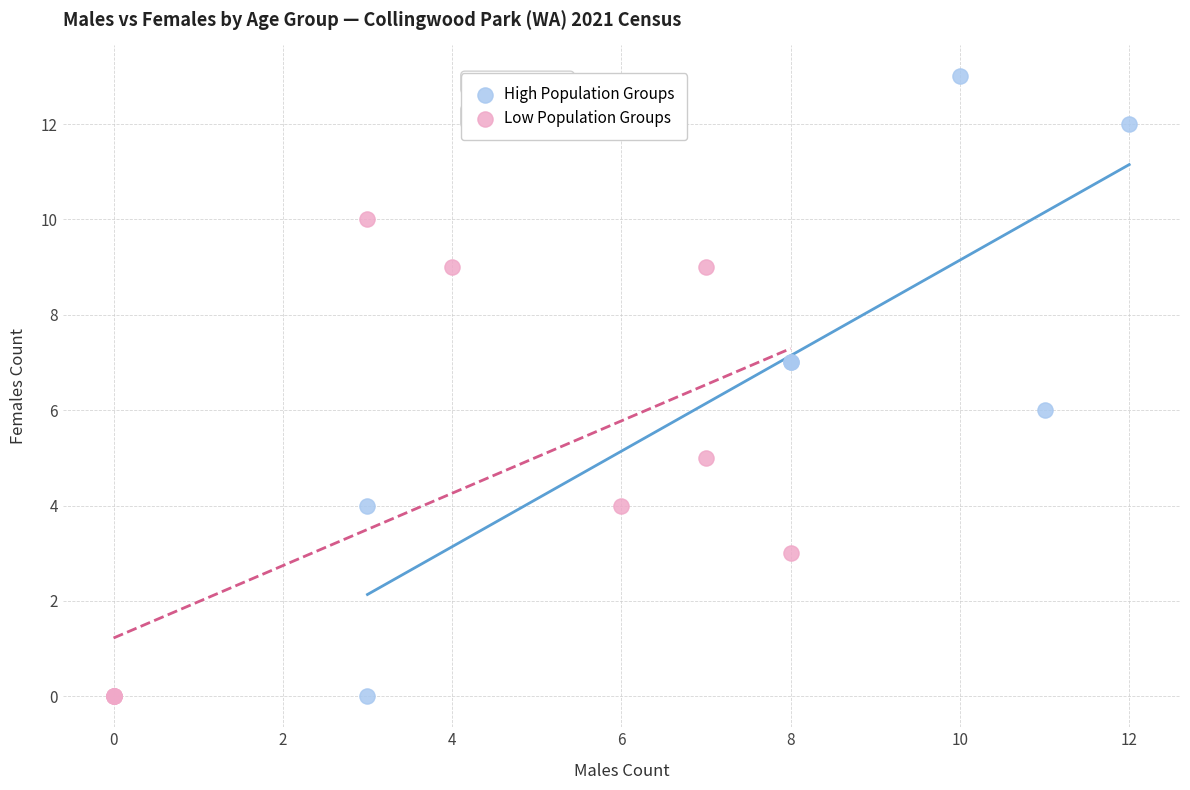

Which series has the largest Y range (max minus min)?

High Population Groups